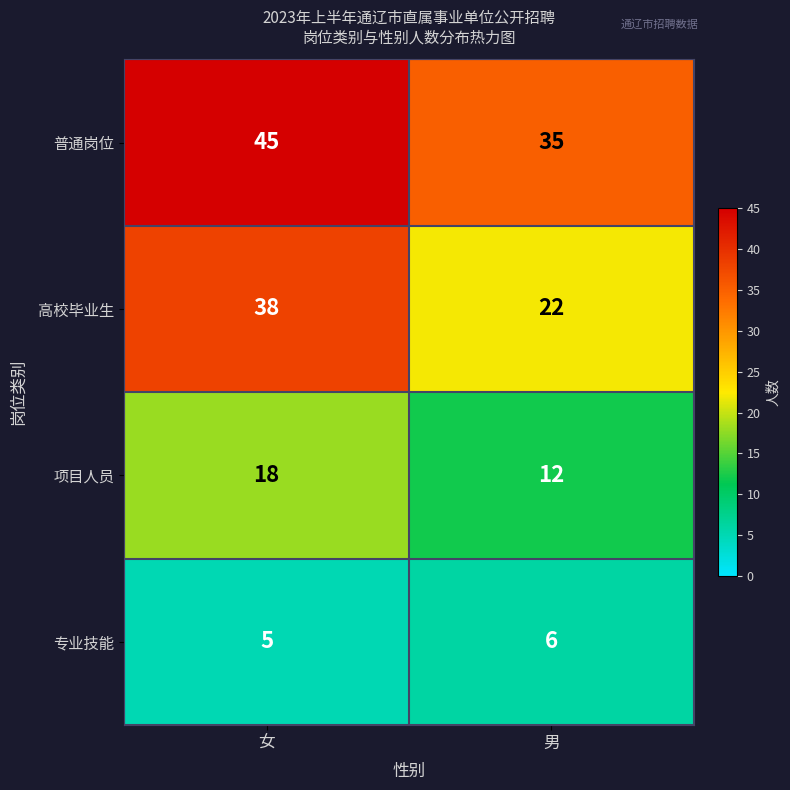

What is the sum of all 专业技能 values?

11